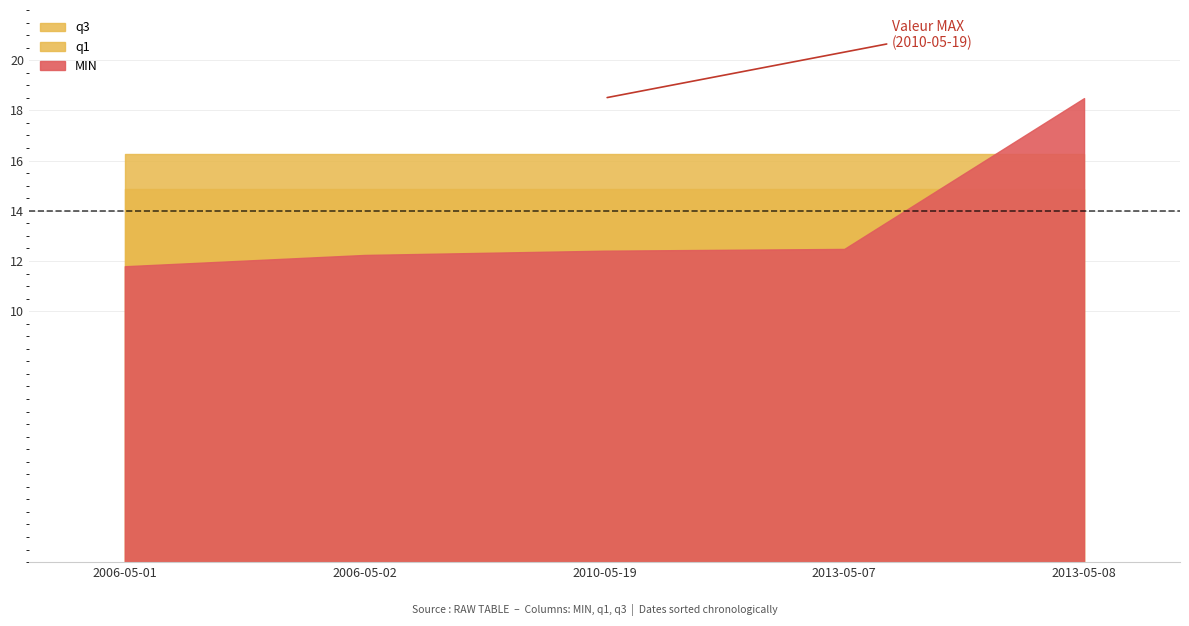

Which category has the lowest value in the q1 series?

2006-05-01